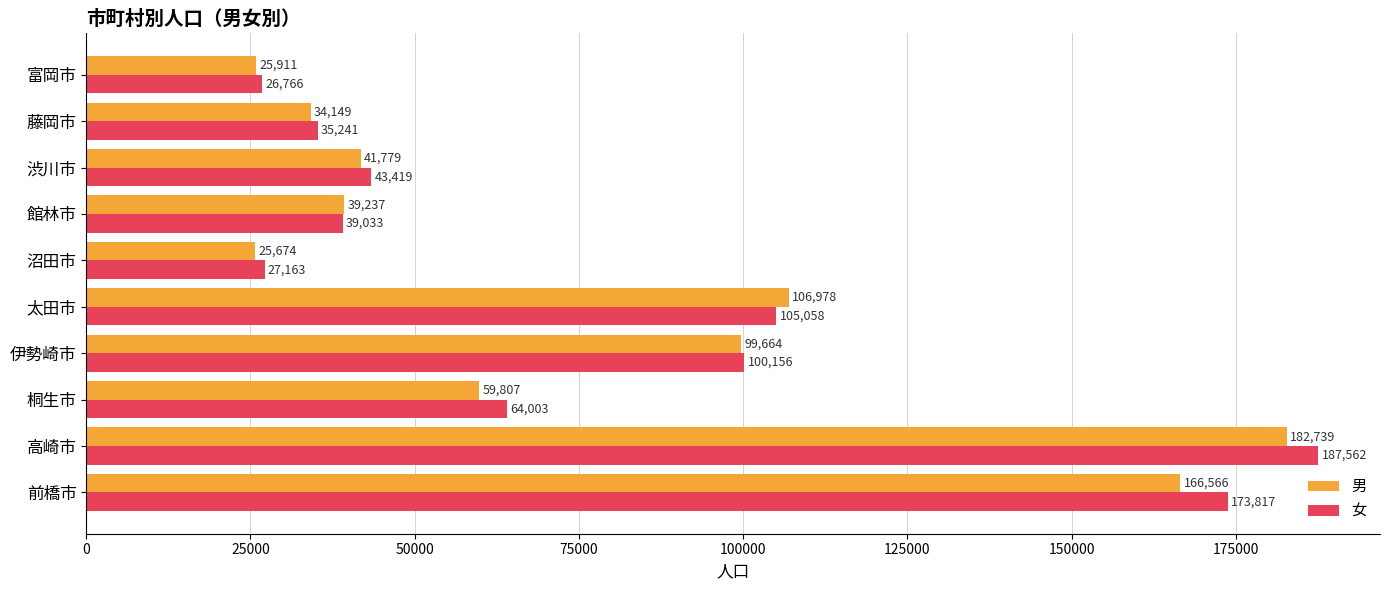

Rank the series by their average value, from highest to lowest.

女, 男